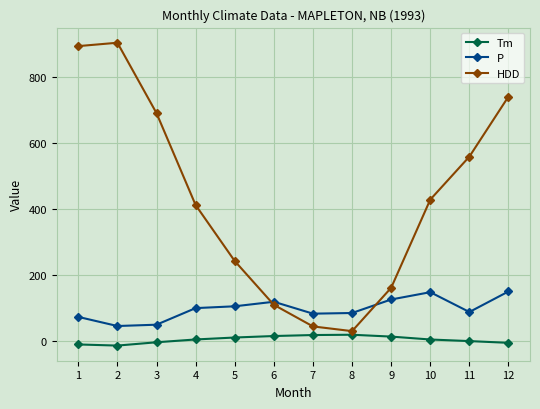

At 7, list the series in order from smallest to largest.

Tm, HDD, P